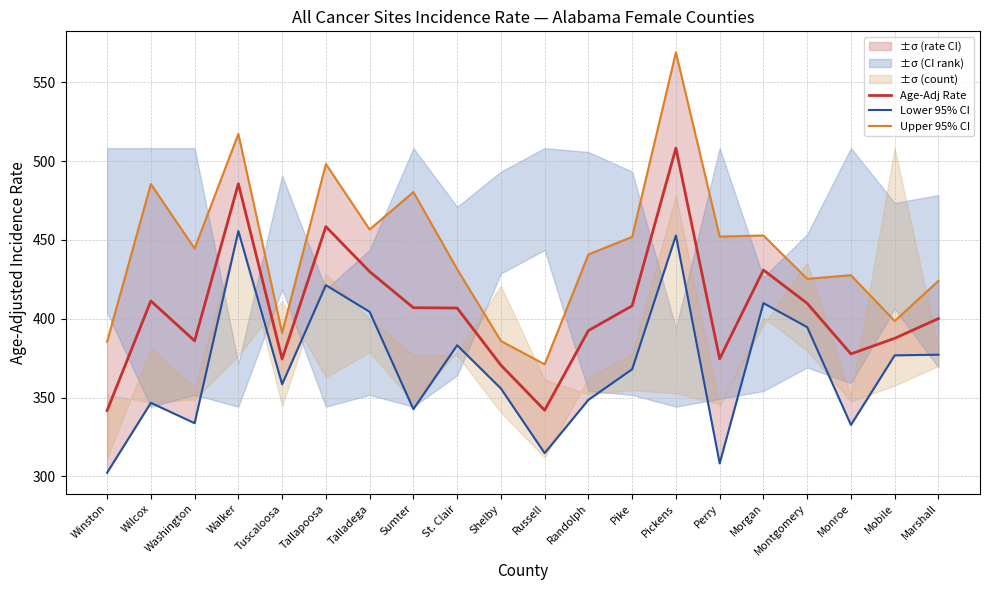

Which category has the highest value across all series?

Pickens